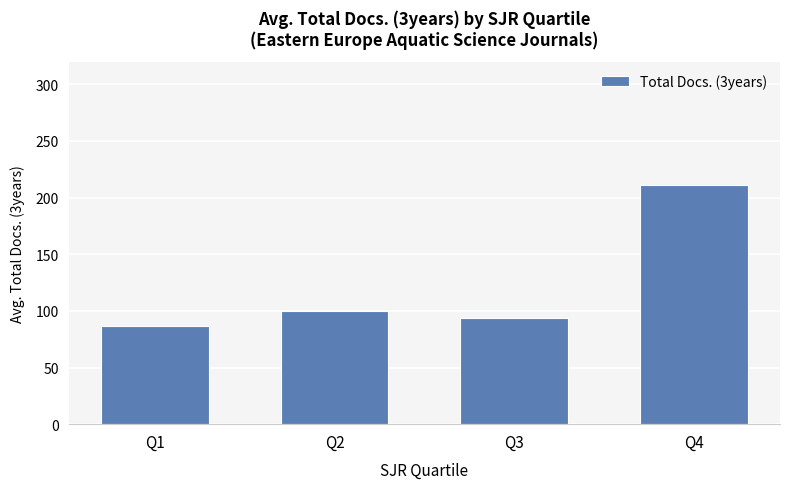

Approximately how many times larger is the value at Q3 compared to Q2?

0.9